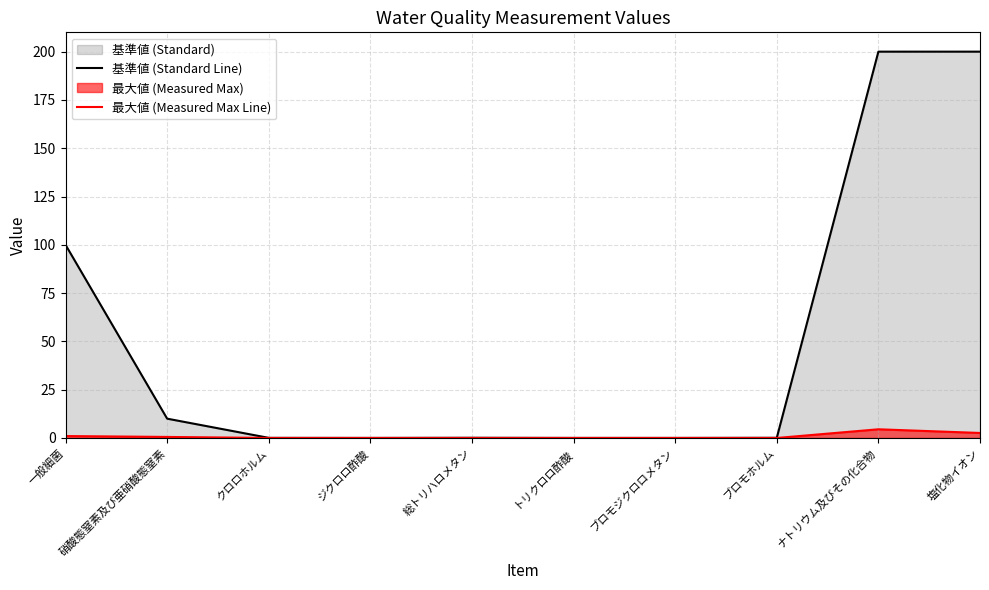

At how many categories does at least one series exceed 122?

2